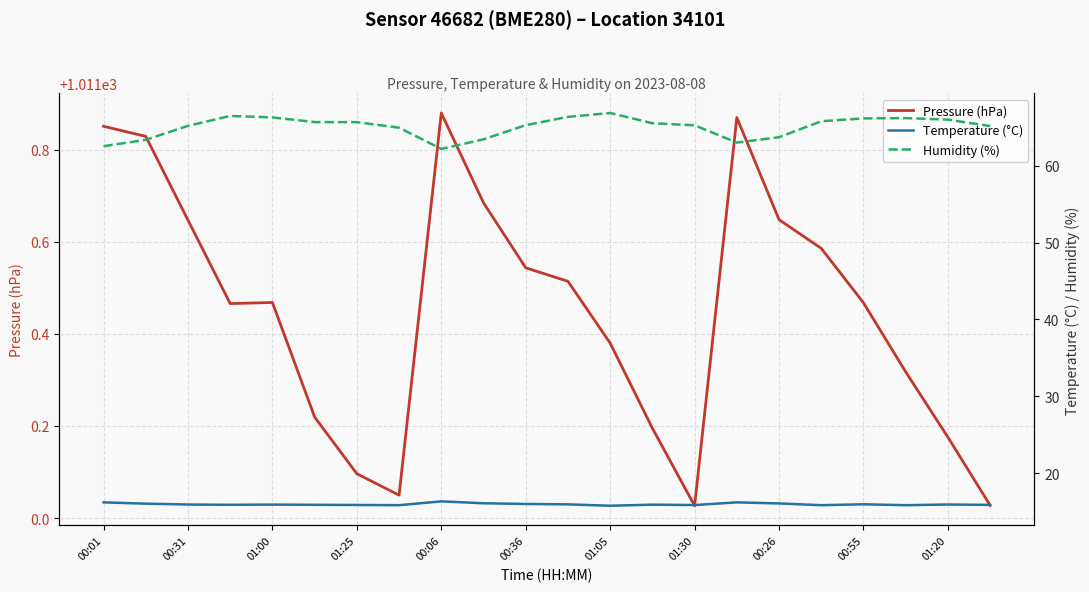

Reading right to left, list all the values displayed in this chart.

Pressure (hPa): 1011.0	1011.2	1011.3	1011.5	1011.6	1011.6	1011.9	1011.0	1011.2	1011.4	1011.5	1011.5	1011.7	1011.9	1011.0	1011.1	1011.2	1011.5	1011.5	1011.6	1011.8	1011.9
Temperature (°C): 15.9	15.9	15.8	15.9	15.8	16.1	16.2	15.8	15.9	15.8	15.9	16.0	16.1	16.3	15.8	15.8	15.9	15.9	15.9	15.9	16.0	16.2
Humidity (%): 65.2	66.0	66.2	66.2	65.8	63.7	63.0	65.3	65.5	66.9	66.4	65.3	63.5	62.2	65.0	65.7	65.7	66.3	66.5	65.2	63.4	62.6